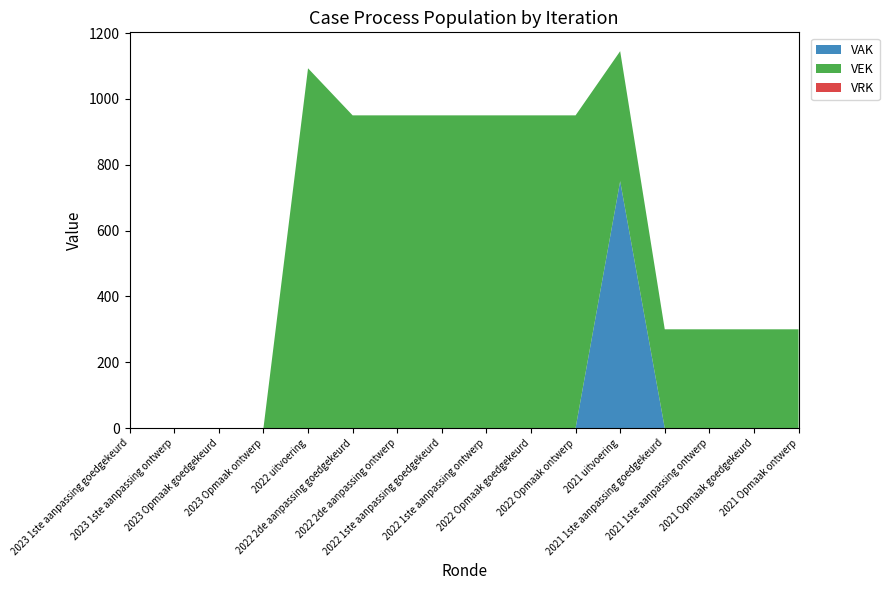

Reading right to left, transcribe all the data shown in this chart.

VAK: 0	0	0	0	750	0	0	0	0	0	0	0	0	0	0	0
VEK: 300	300	300	300	395	950	950	950	950	950	950	1093	0	0	0	0
VRK: 0	0	0	0	0	0	0	0	0	0	0	0	0	0	0	0